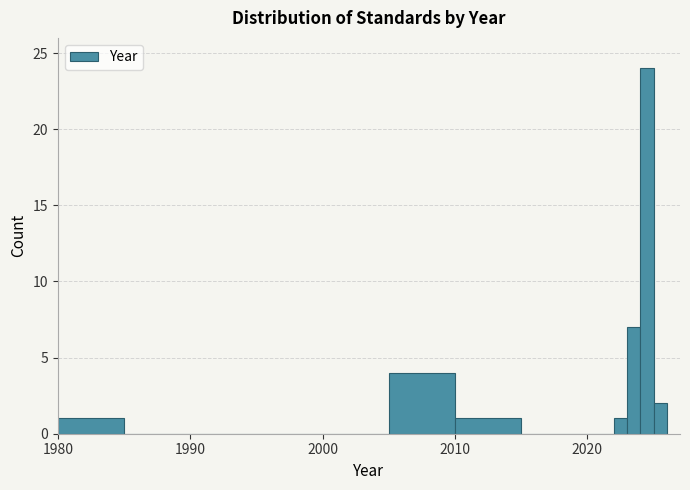

Read against the x-axis, roughly where is the centre of the tallest bar?

2025